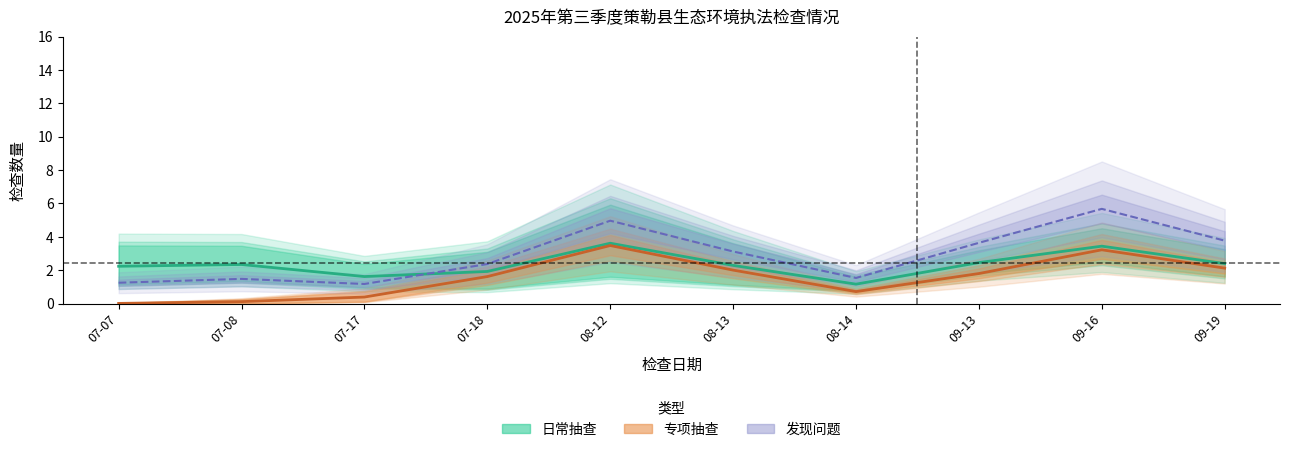

At which label is 发现问题_专项抽查 closest to 3?

08-13